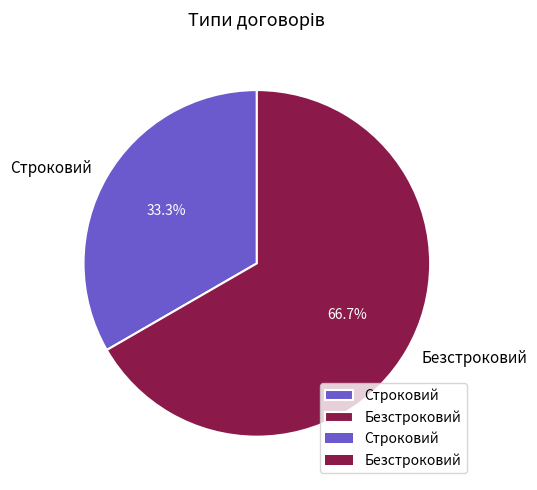

Is there any slice that represents more than half of the pie?

Yes